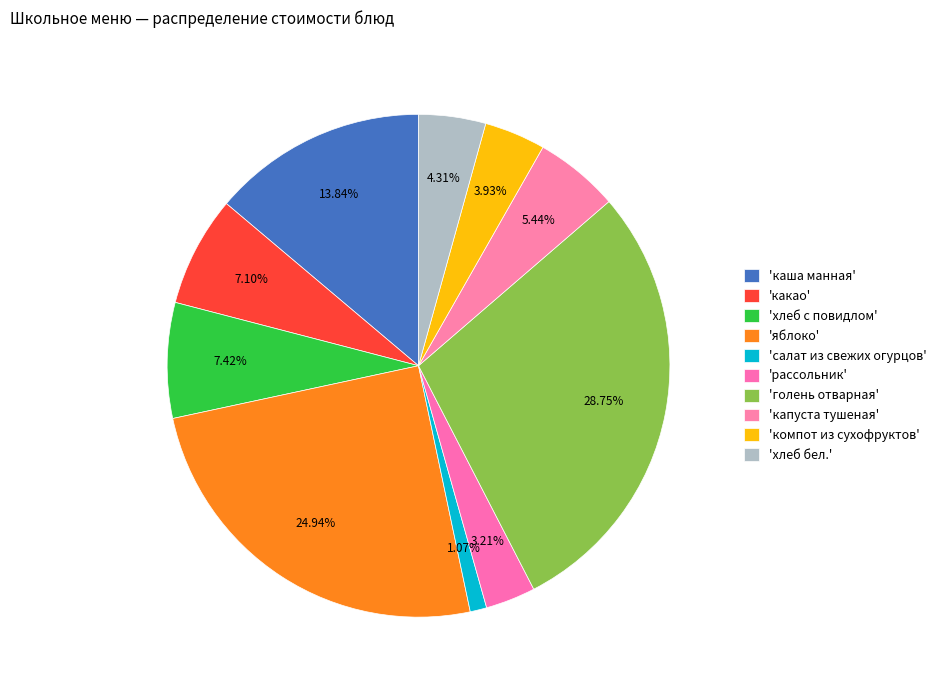

How many segments does this pie chart have?

10